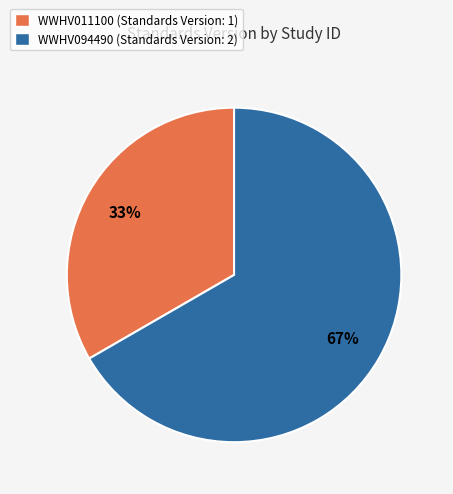

Is it true that WWHV011100 is 33% of the pie?

True